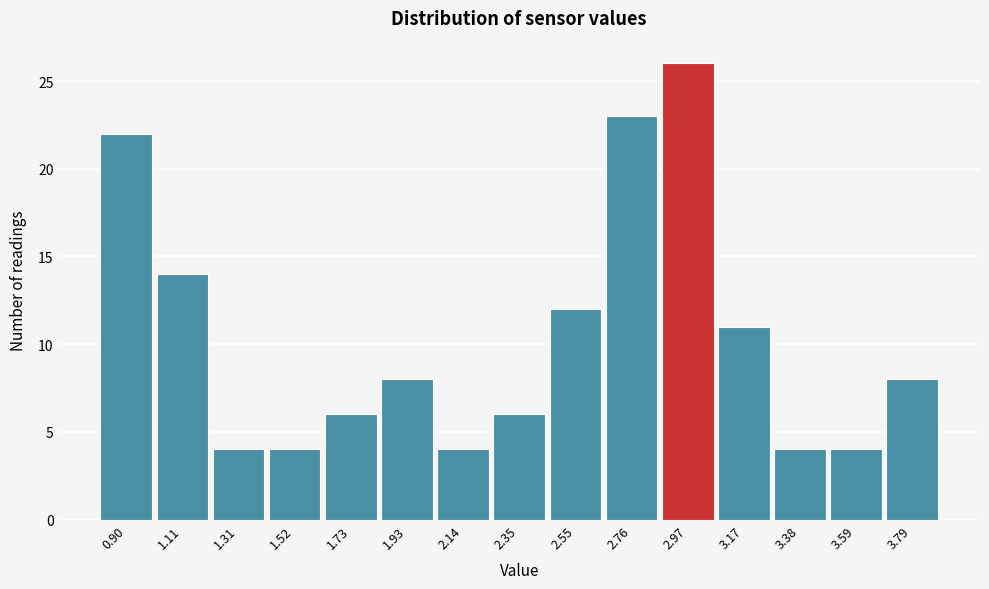

Reading left to right, list all the values displayed in this chart.

0.90=22	1.11=14	1.31=4	1.52=4	1.73=6	1.93=8	2.14=4	2.35=6	2.55=12	2.76=23	2.97=26	3.17=11	3.38=4	3.59=4	3.79=8